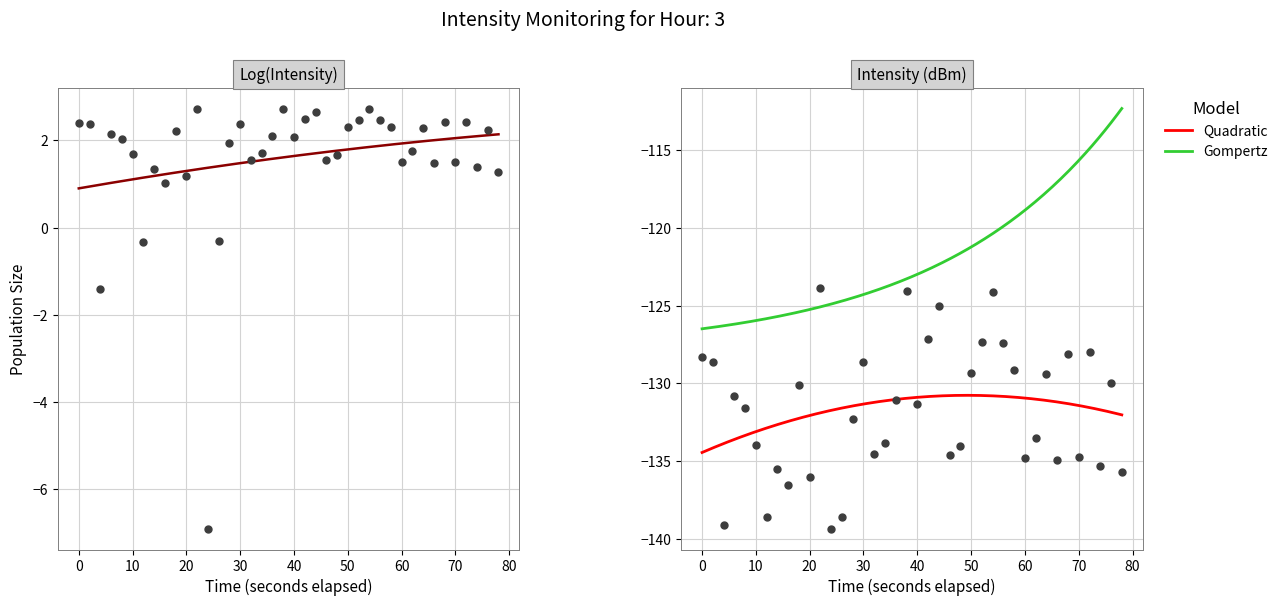

What is the maximum value for Quadratic?

-130.8